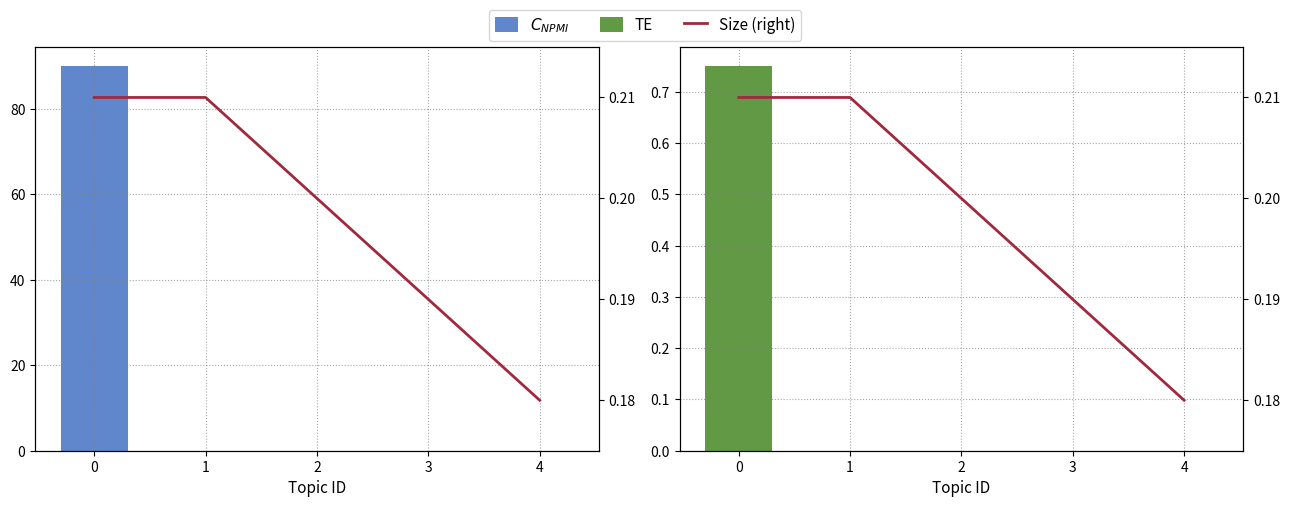

Which series has the largest total across all categories?

$C_{NPMI}$